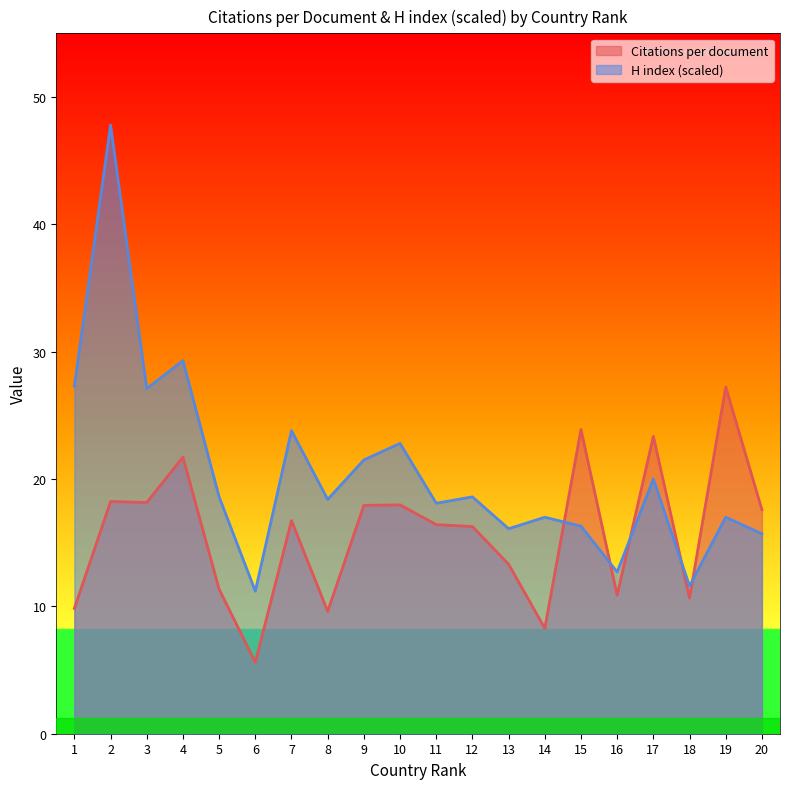

True or false: H index (scaled) has a value of 17.0 at 14.

True